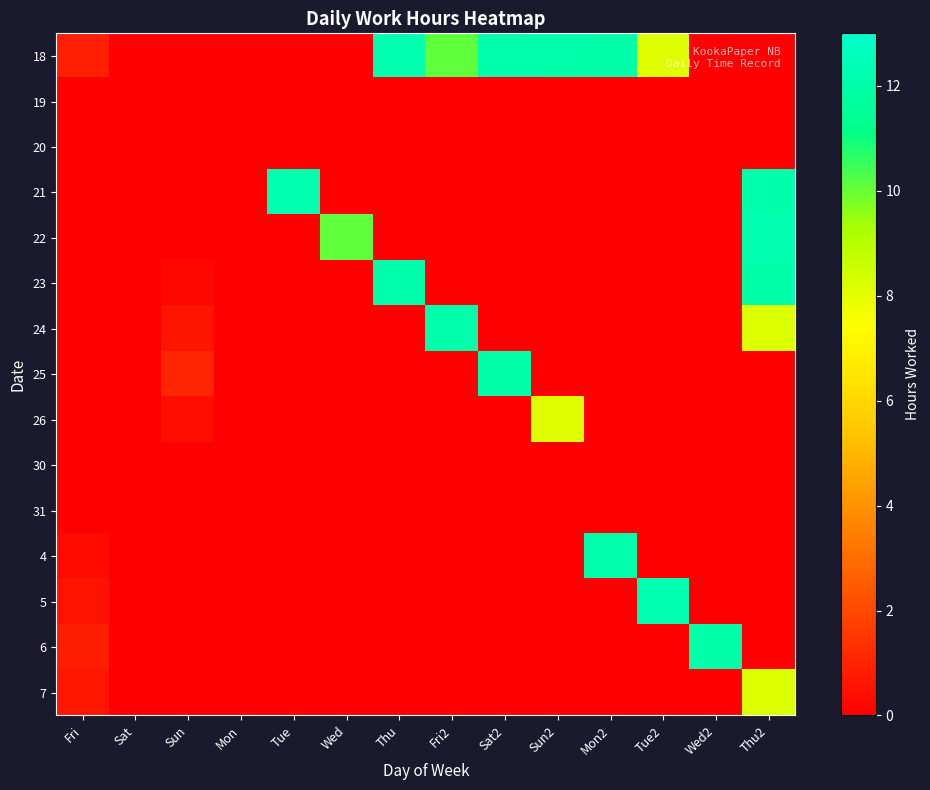

Which has a higher value, Sat or Mon?

Sat